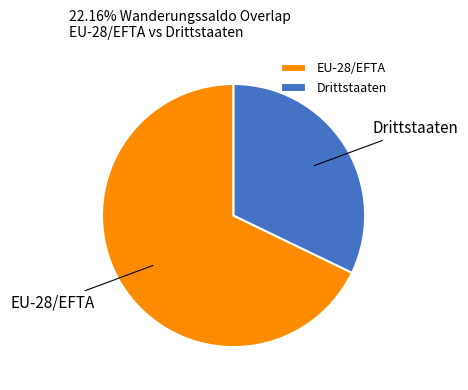

How many slices are in this pie chart?

2